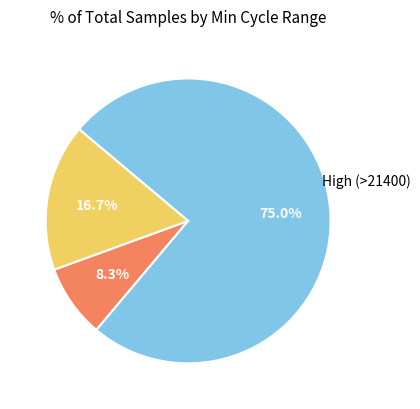

Does any single category account for the majority?

Yes